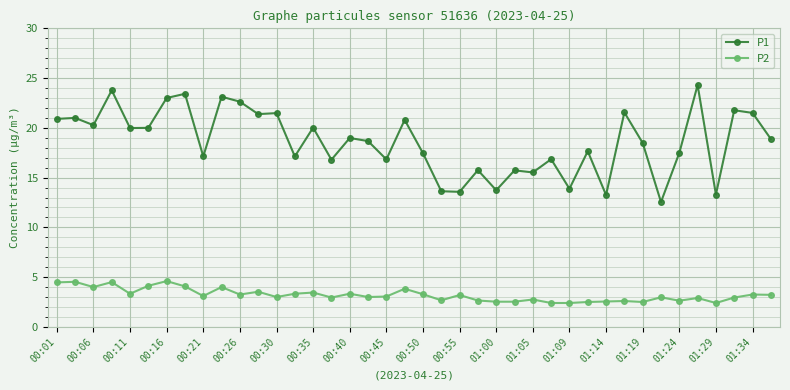

What is the value of the P1 point at the 27th from the left?

15.5